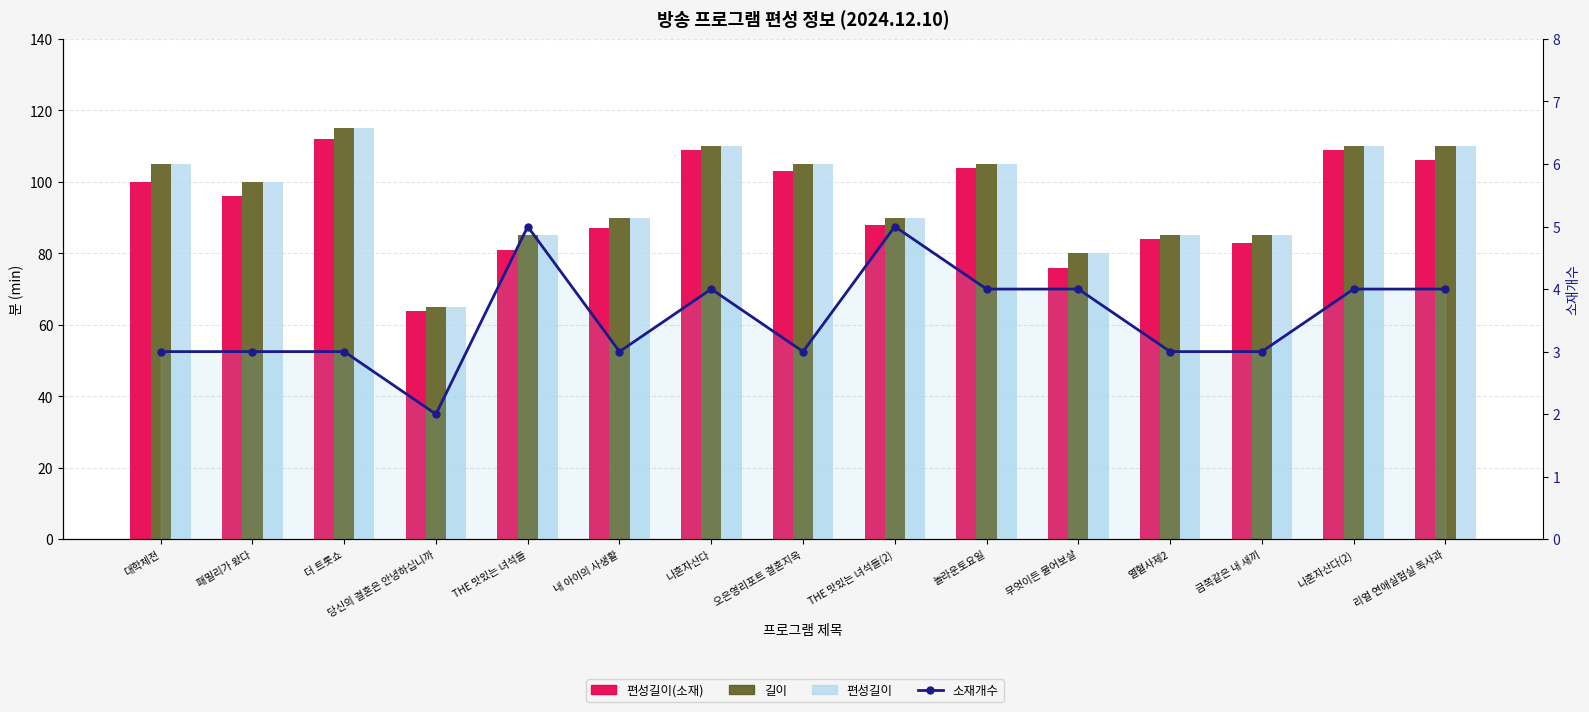

Reading left to right, what are all the values shown in this chart?

편성길이(소재): 100	96	112	64	81	87	109	103	88	104	76	84	83	109	106
길이: 105	100	115	65	85	90	110	105	90	105	80	85	85	110	110
편성길이: 105	100	115	65	85	90	110	105	90	105	80	85	85	110	110
소재개수: 3	3	3	2	5	3	4	3	5	4	4	3	3	4	4